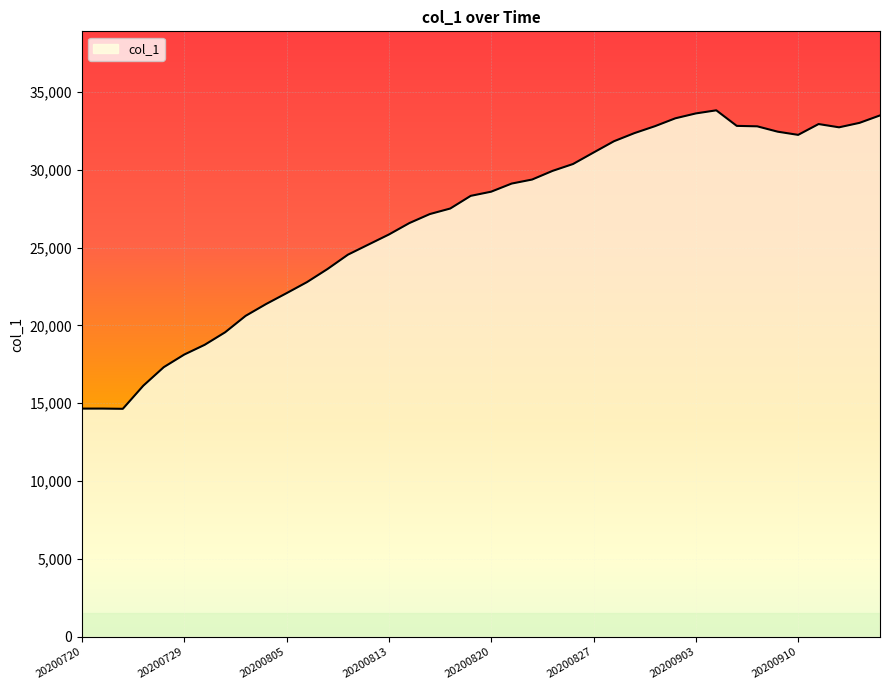

What is the smallest value displayed?

14644